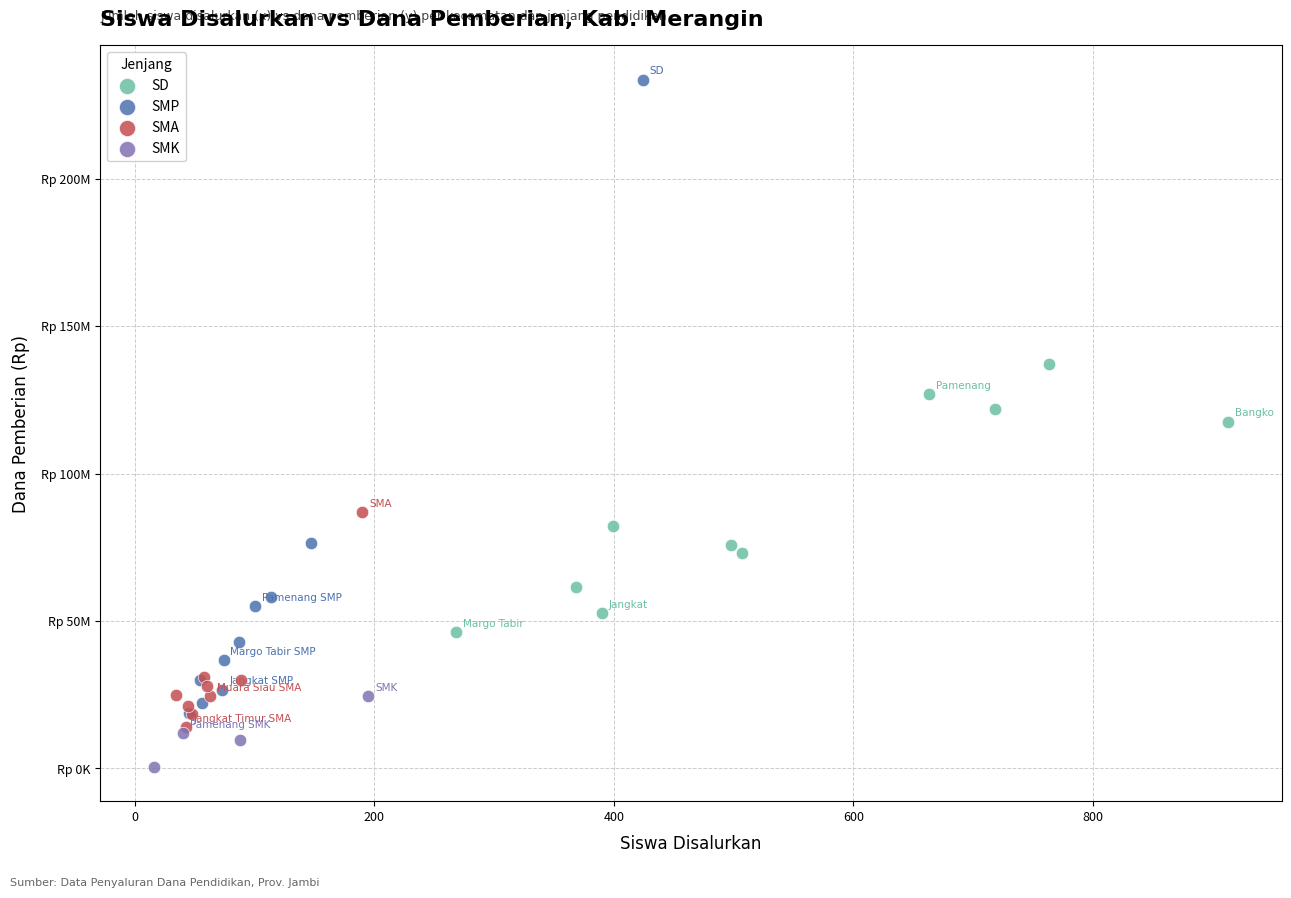

Which series contains the highest Y value?

SMP